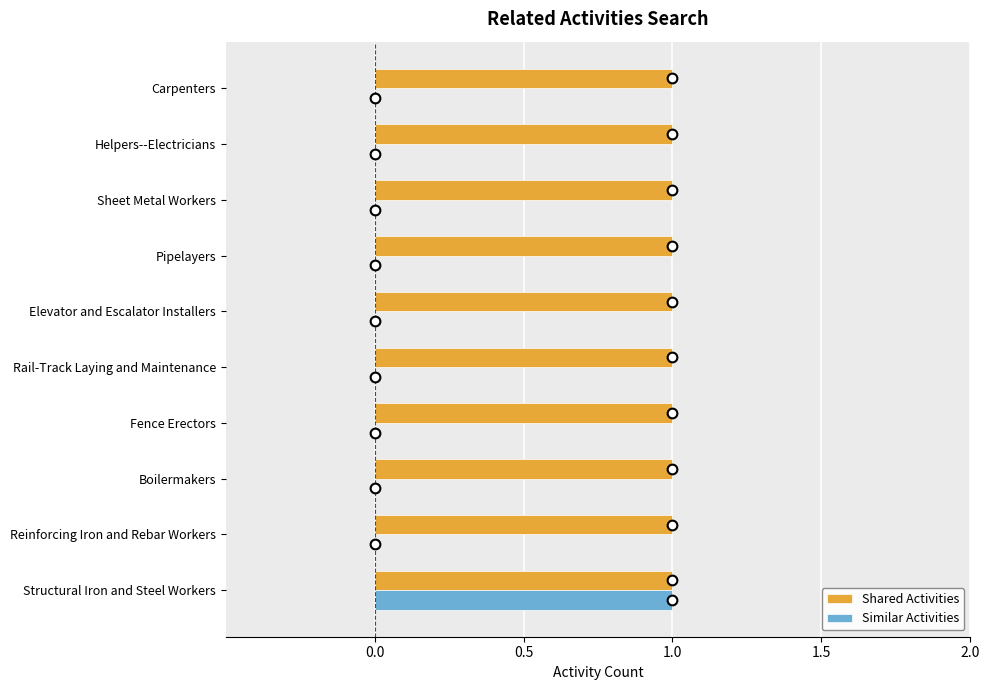

Which series changed the most between Structural Iron and Steel Workers and Rail-Track Laying and Maintenance?

Similar Activities